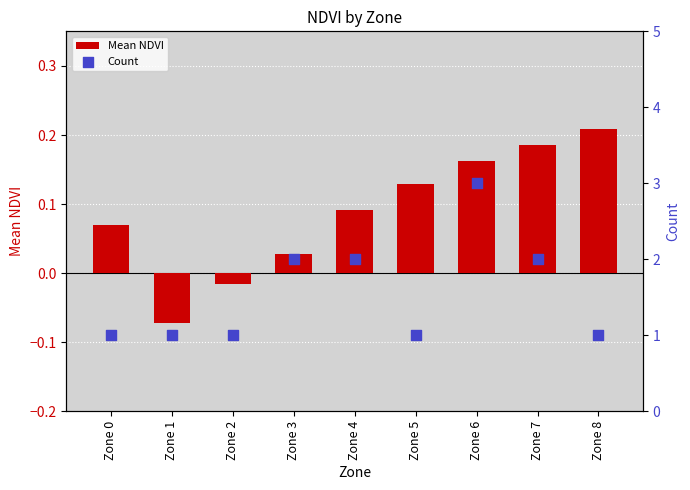

Which series reaches the maximum Y coordinate?

Count